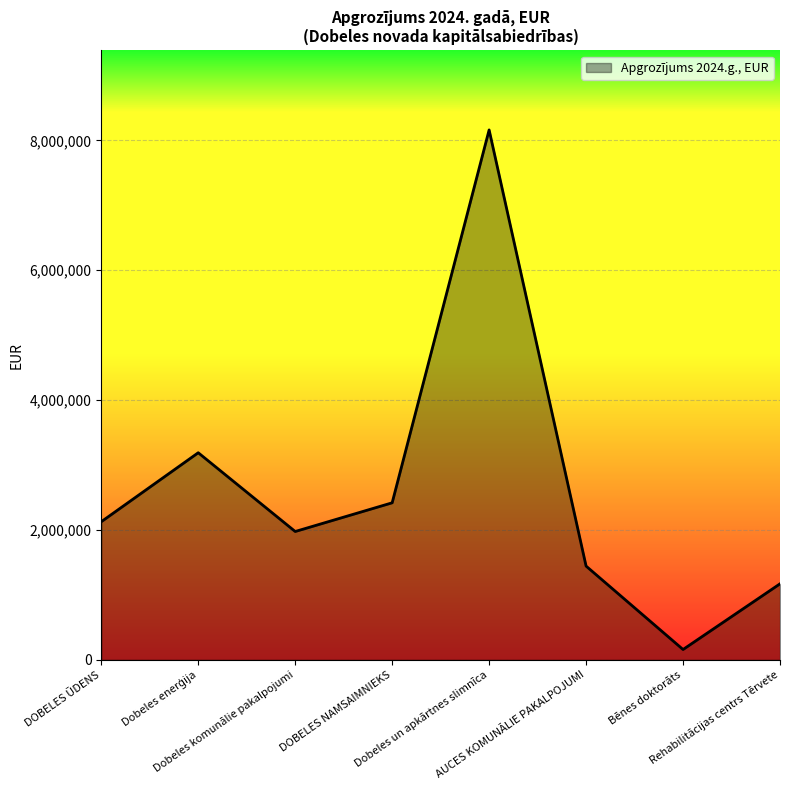

Is it true that the value at AUCES KOMUNĀLIE PAKALPOJUMI is 1444036?

True